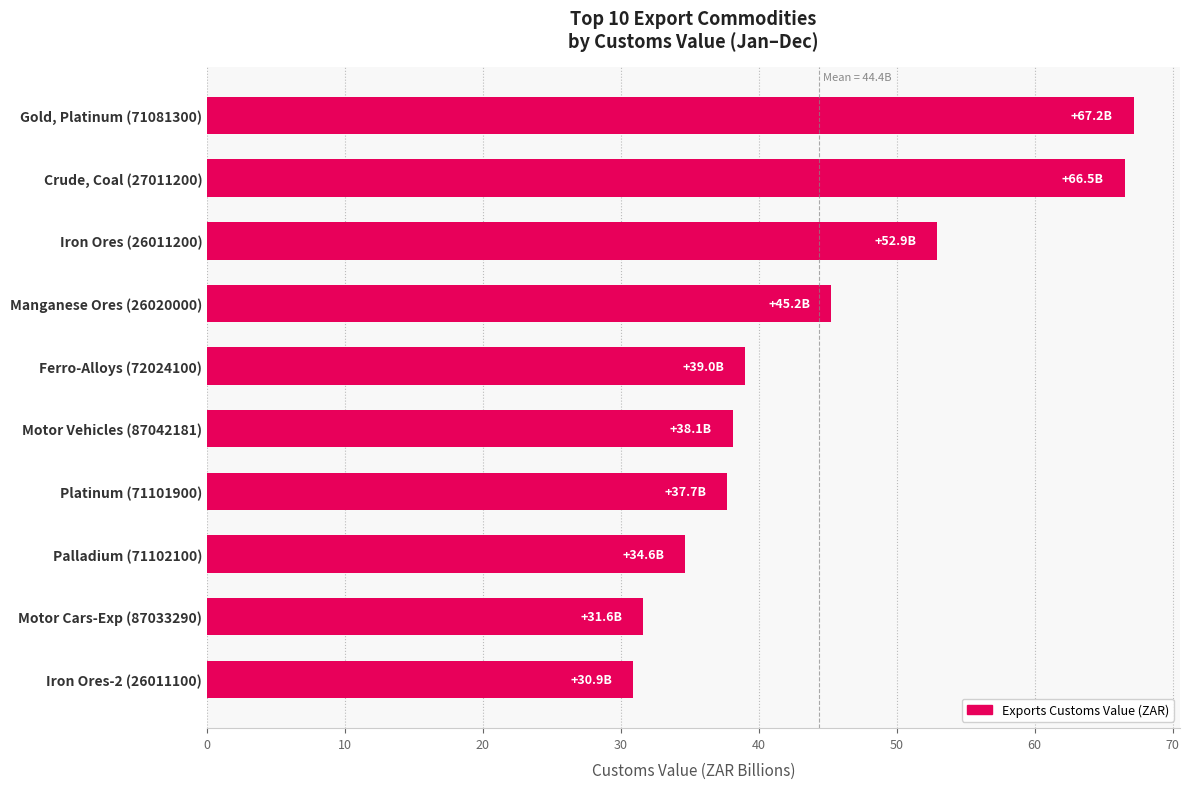

List the labels in order of value, largest first.

Gold, Platinum (71081300), Crude, Coal (27011200), Iron Ores (26011200), Manganese Ores (26020000), Ferro-Alloys (72024100), Motor Vehicles (87042181), Platinum (71101900), Palladium (71102100), Motor Cars-Exp (87033290), Iron Ores-2 (26011100)